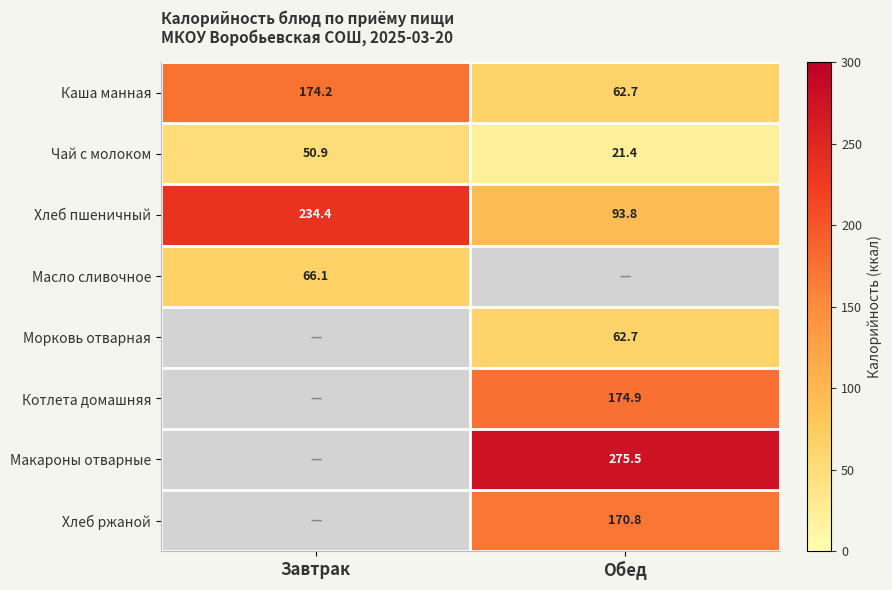

What is the sum of the Чай с молоком values at Завтрак and Обед?

72.3